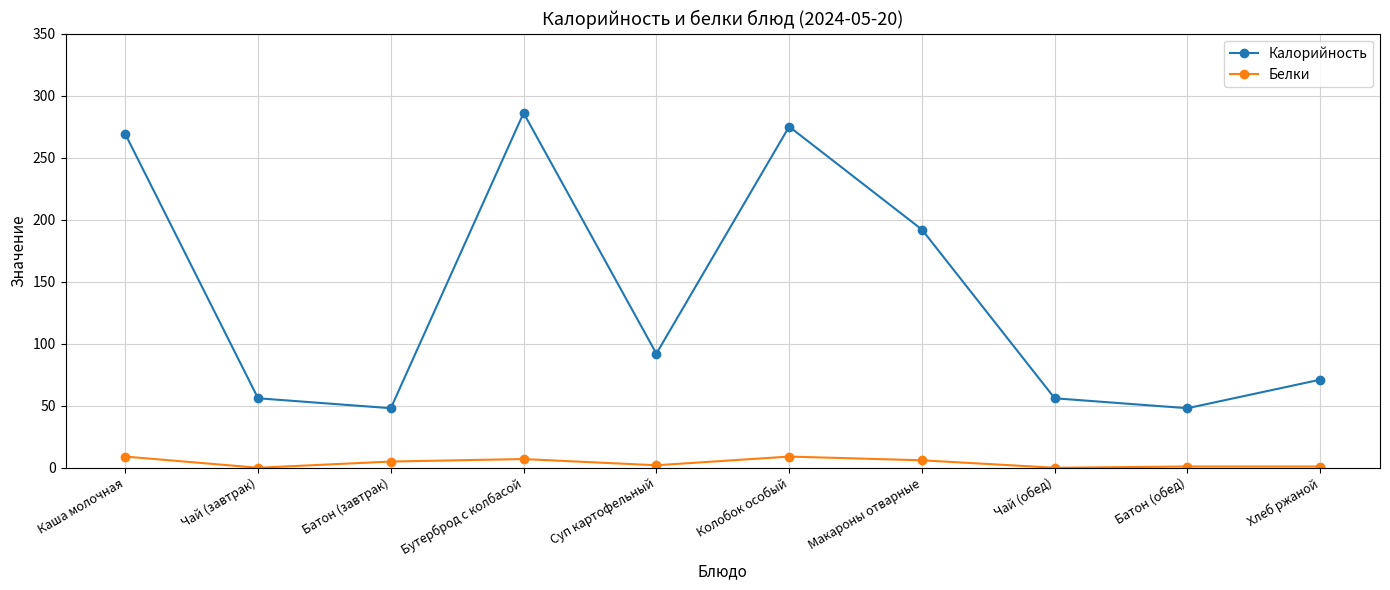

What are all the series names shown in the legend?

Калорийность, Белки